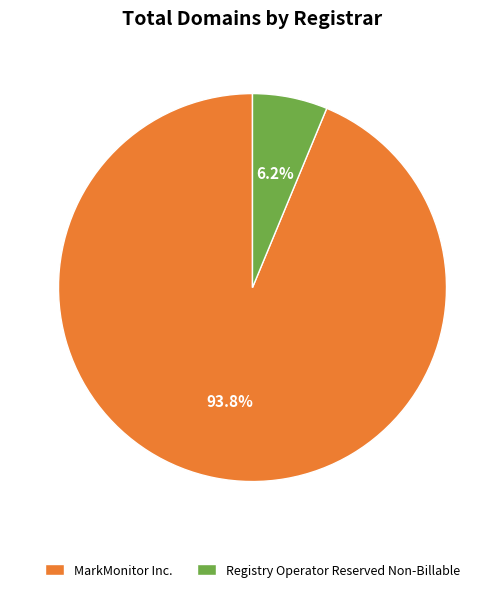

Rank the categories by value from lowest to highest.

Registry Operator Reserved Non-Billable, MarkMonitor Inc.